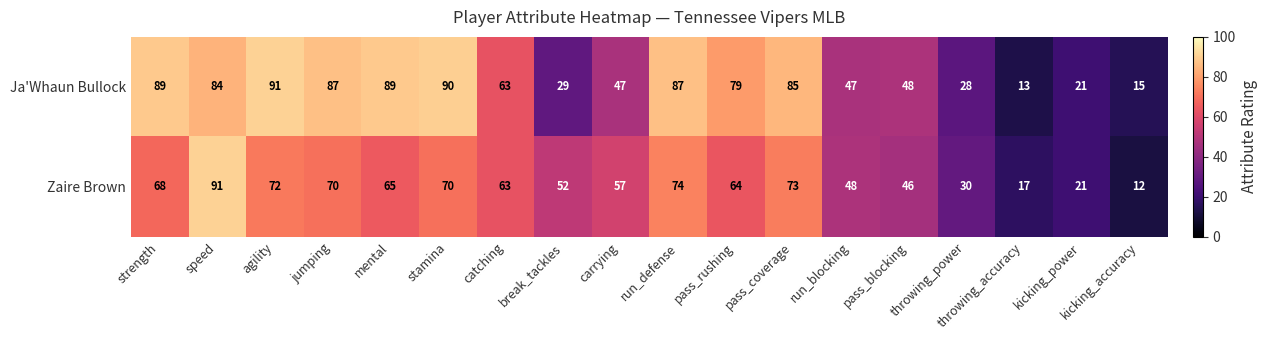

What is the maximum value for Ja'Whaun Bullock?

91